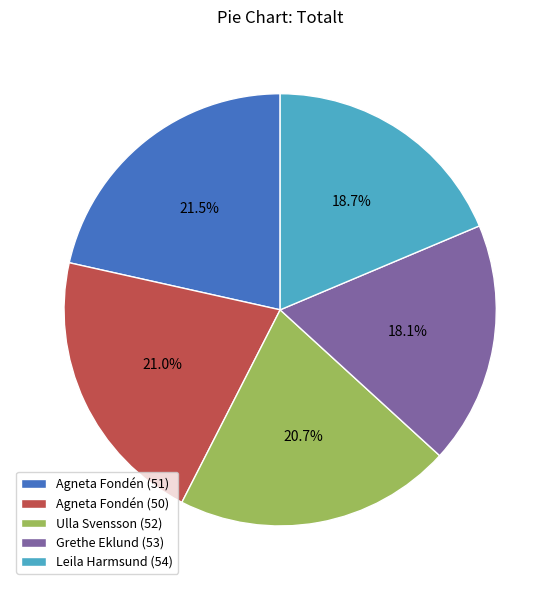

To the nearest percent, what is the average slice percentage?

20%